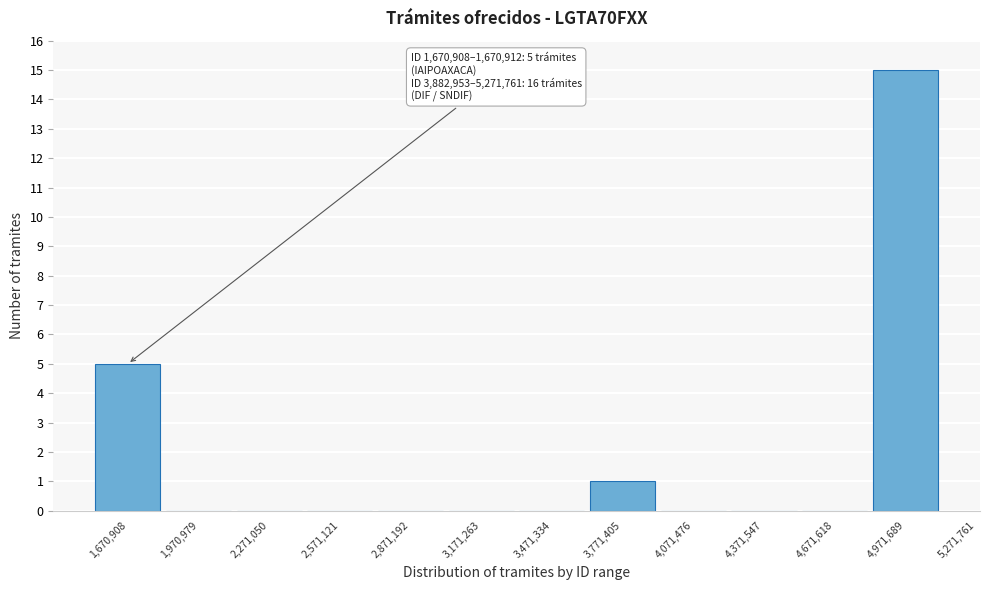

Reading left to right, transcribe all the data shown in this chart.

1,670,908=5	1,970,979=0	2,271,050=0	2,571,121=0	2,871,192=0	3,171,263=0	3,471,334=0	3,771,405=1	4,071,476=0	4,371,547=0	4,671,618=0	4,971,689=15